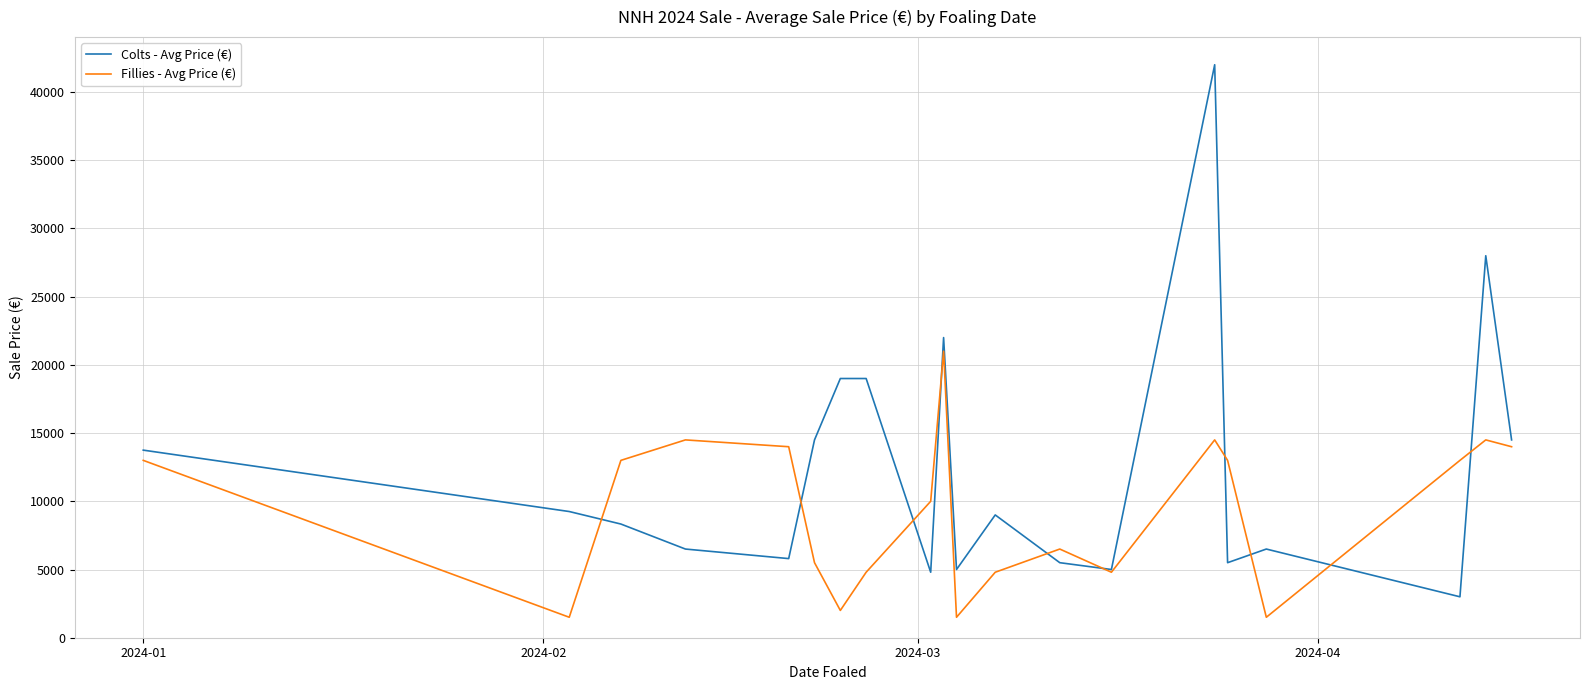

Which series has the largest total across all categories?

Colts - Avg Price (€)